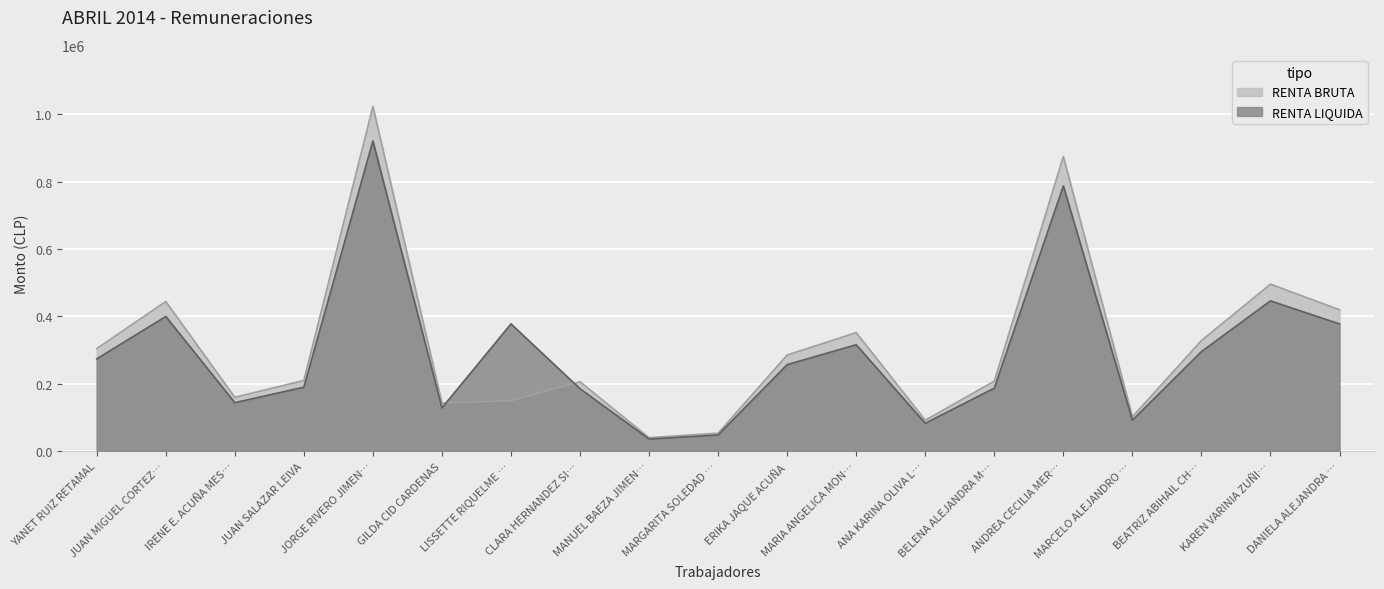

How many lines are shown in the chart?

2